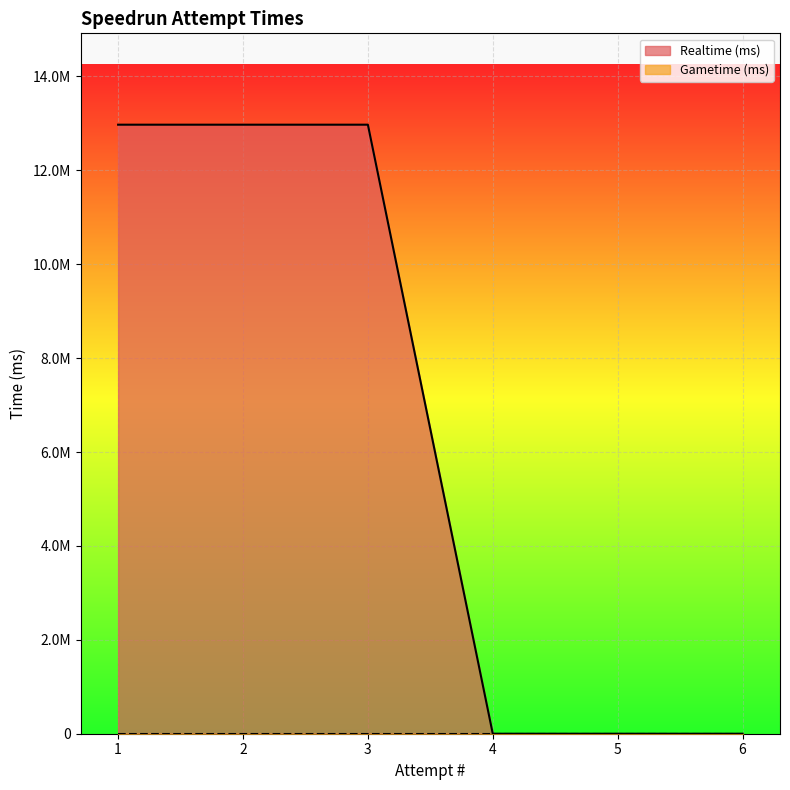

What is the difference between the maximum and minimum values?

12972364